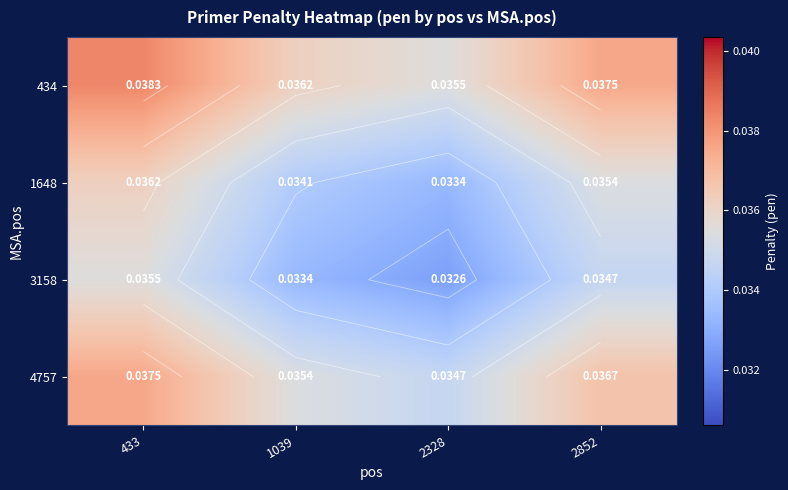

At which category does the chart reach its minimum across all series?

2328